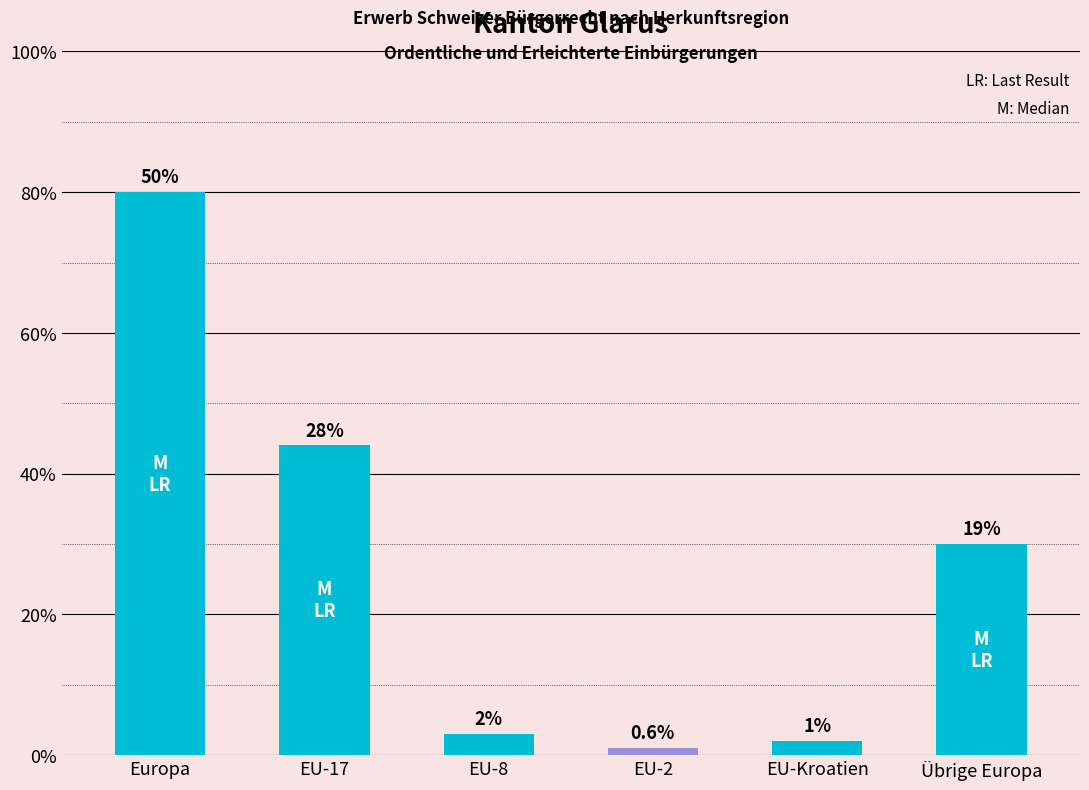

What is the label of the 2nd bar from the right?

EU-Kroatien